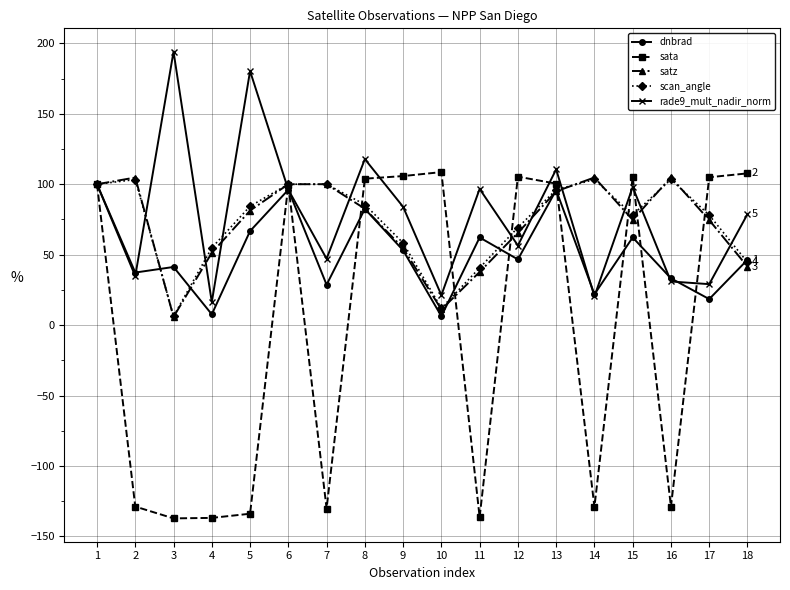

Is the value of dnbrad at 16 greater than the value of rade9_mult_nadir_norm at 4?

Yes